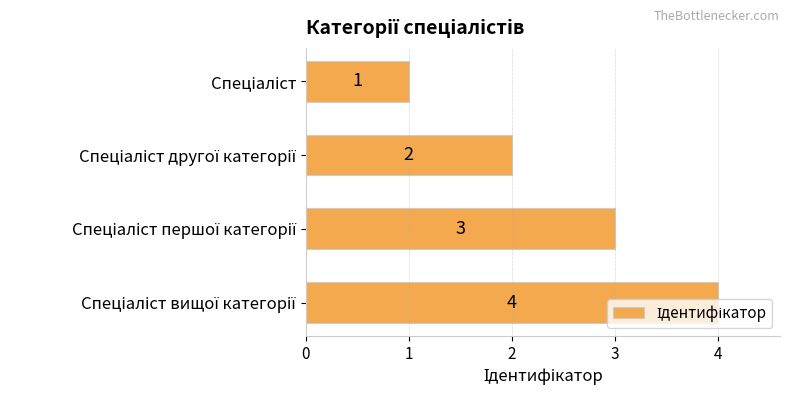

What is the difference between the maximum and minimum values?

3